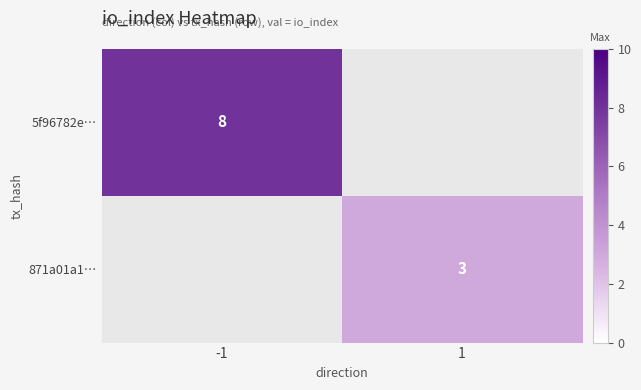

Is it true that 871a01a1… equals 5 at 1?

False